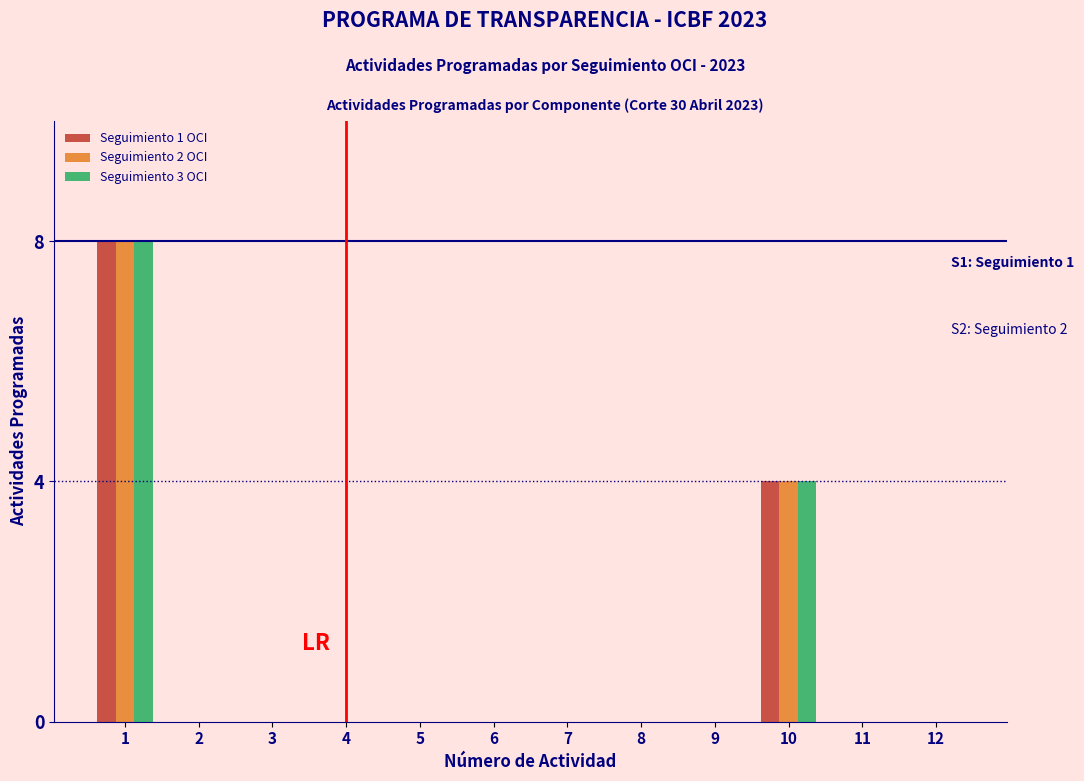

Read the Seguimiento 2 OCI value at 1.

8